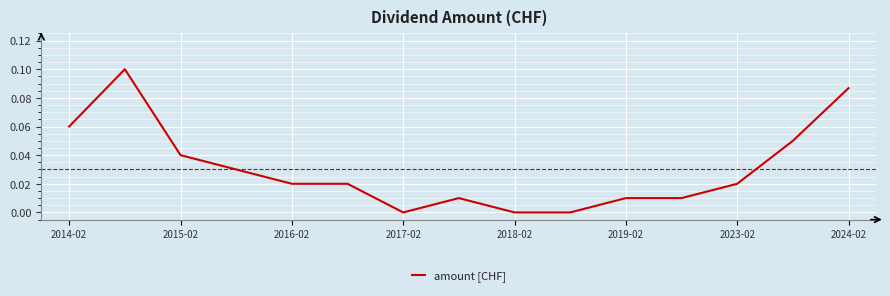

Does the chart display data point markers on the line(s)?

No